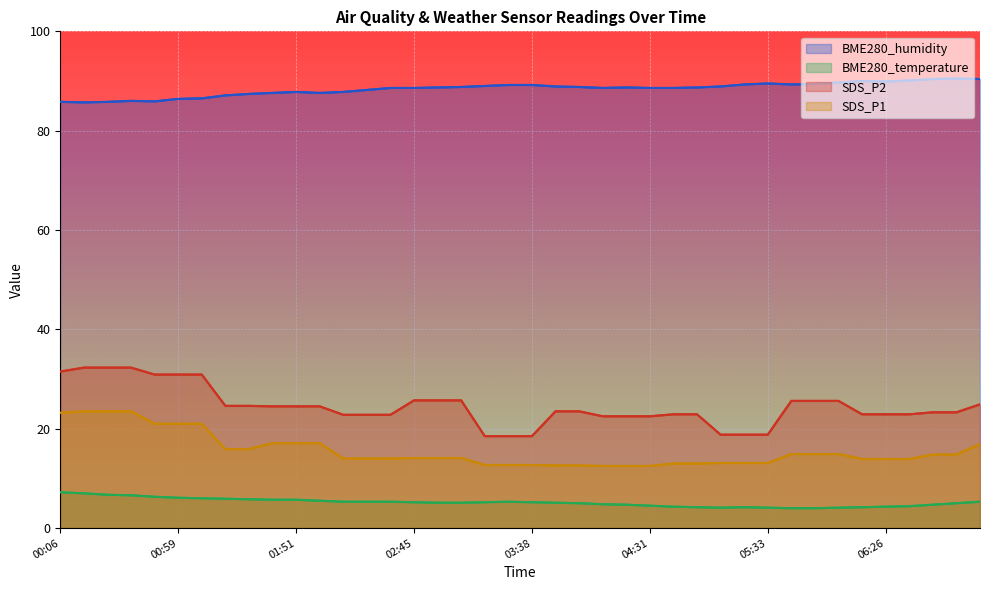

What are all the series names shown in the legend?

BME280_humidity, BME280_temperature, SDS_P2, SDS_P1